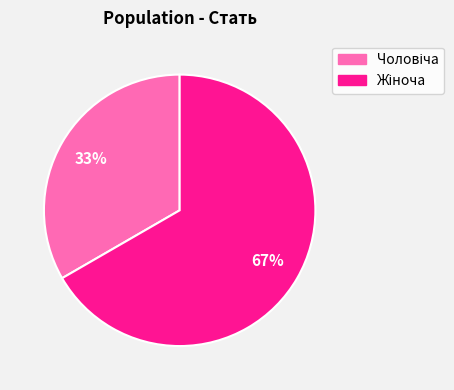

Is there a majority slice in this chart?

Yes